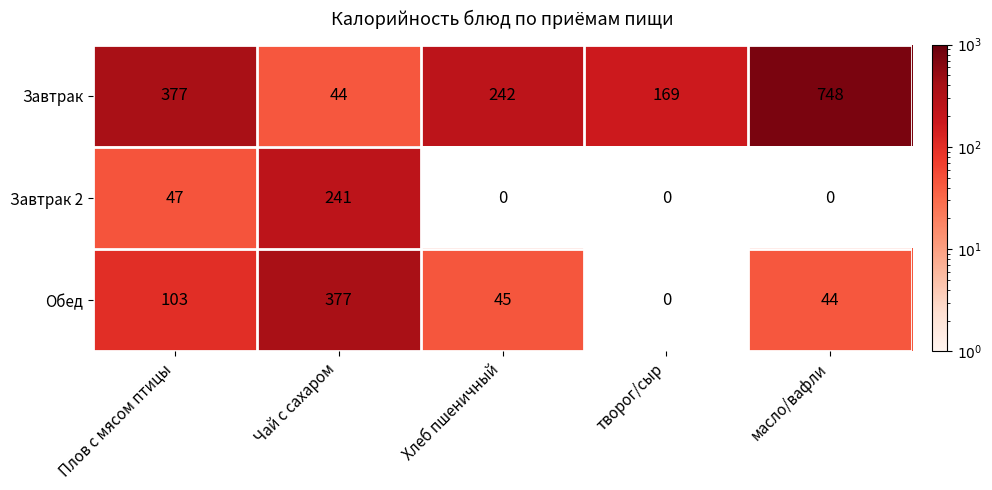

Which has a higher value, Плов с мясом птицы or масло/вафли?

масло/вафли